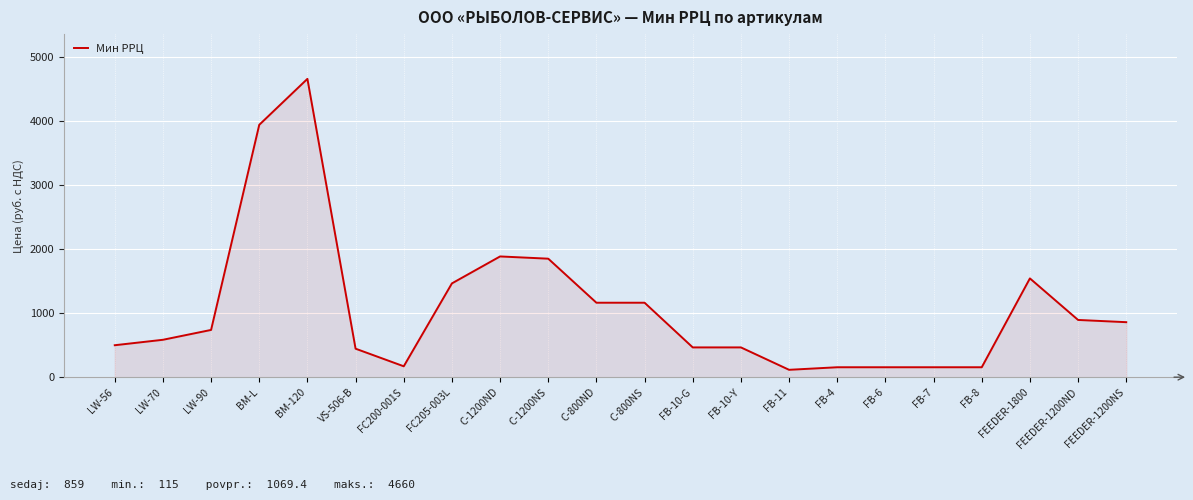

What is the minimum value shown in the chart?

115